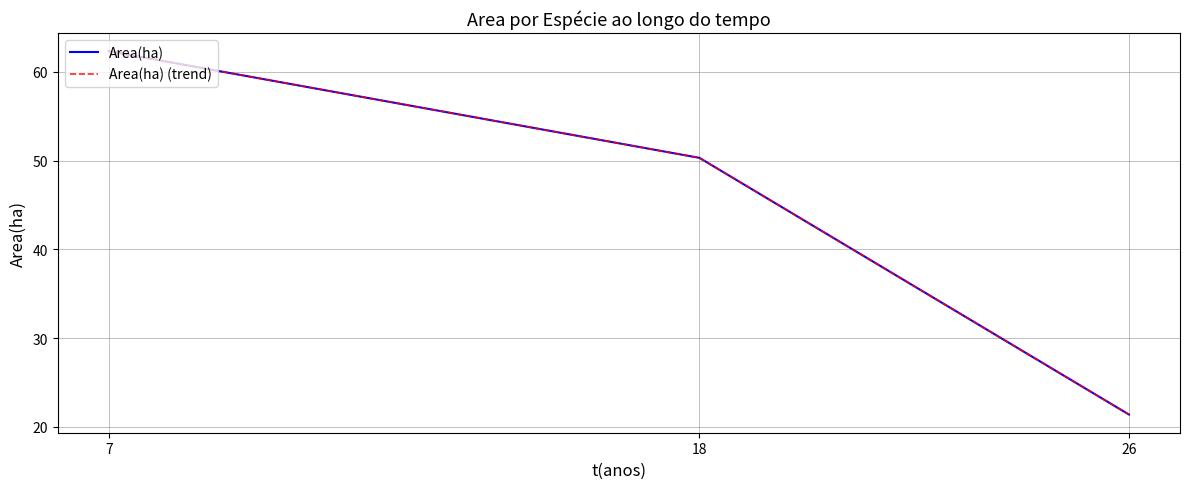

Does the chart display data point markers on the line(s)?

No